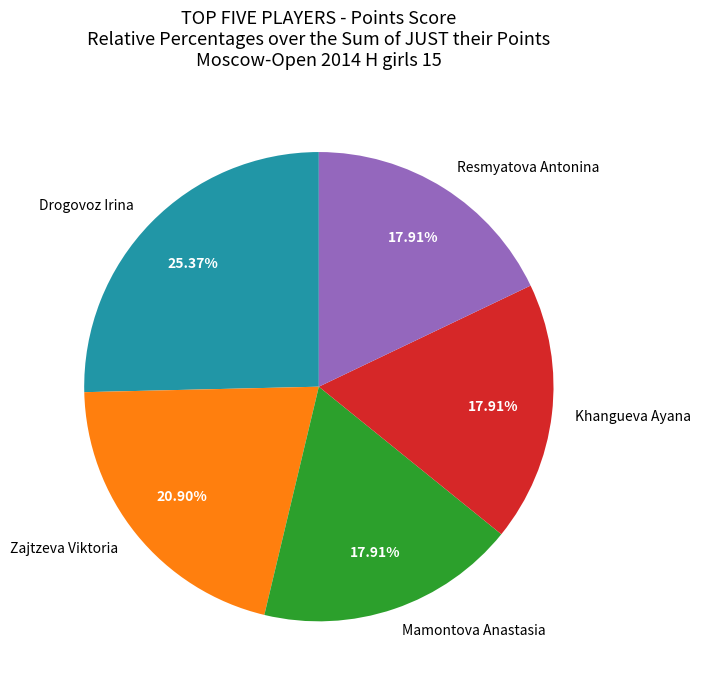

Which slice is the largest?

Drogovoz Irina